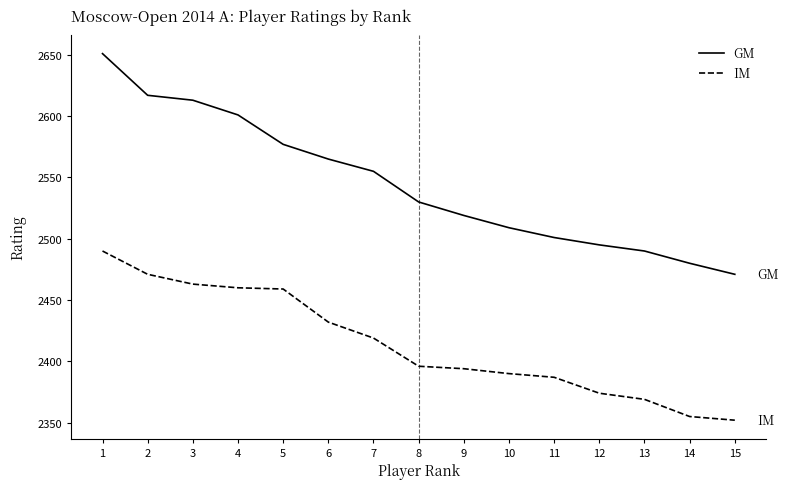

What is the highest value of the IM series?

2490